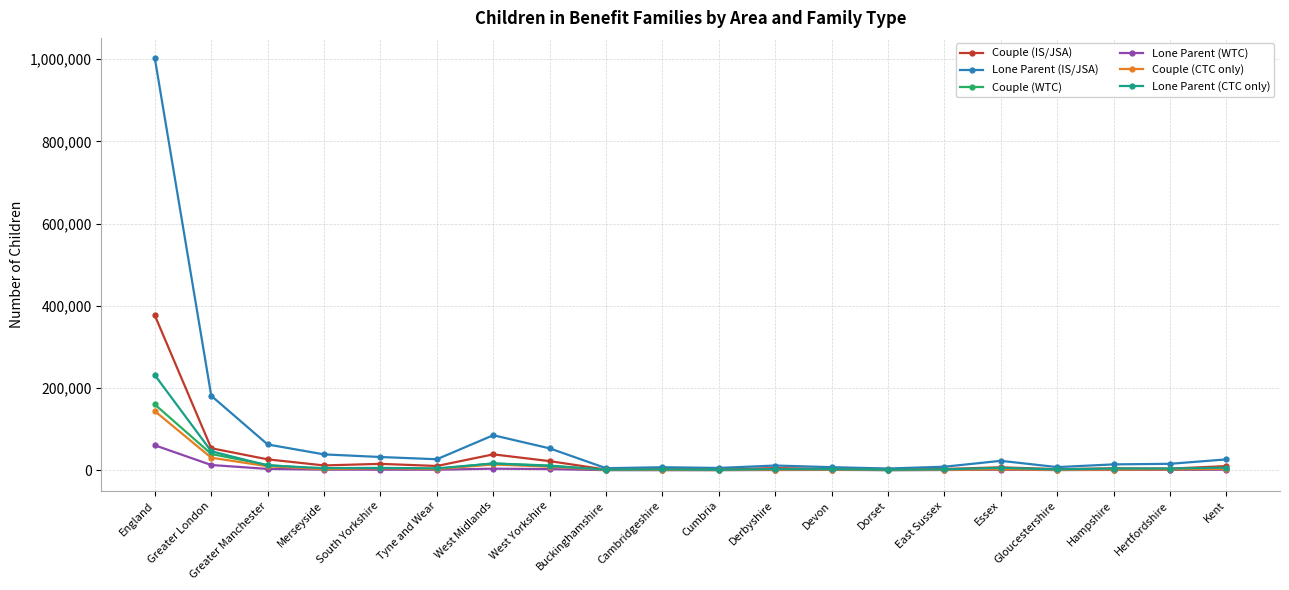

Where is Lone Parent (IS/JSA) nearest to the value 502947?

Greater London